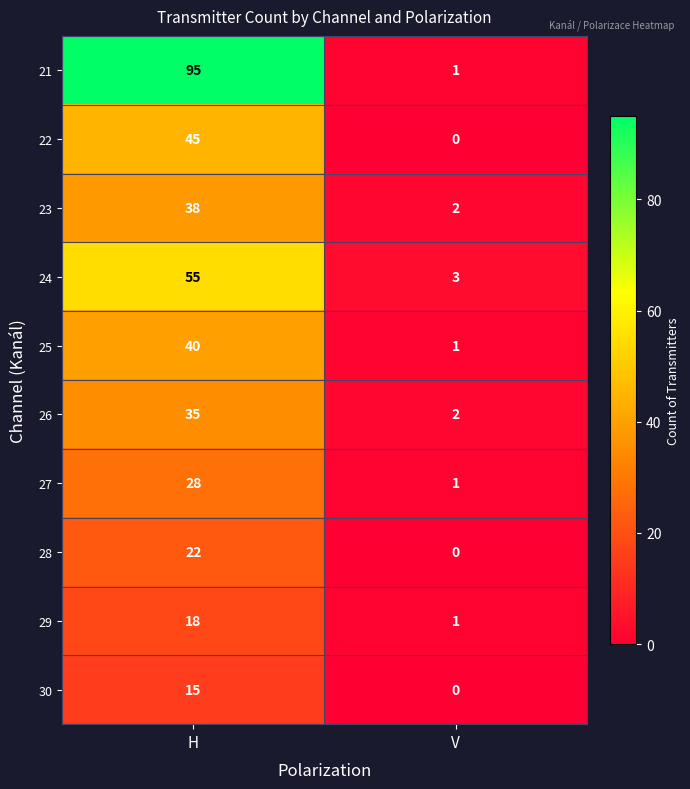

Reading left to right, list all the values displayed in this chart.

21: H=95	V=1
22: H=45	V=0
23: H=38	V=2
24: H=55	V=3
25: H=40	V=1
26: H=35	V=2
27: H=28	V=1
28: H=22	V=0
29: H=18	V=1
30: H=15	V=0